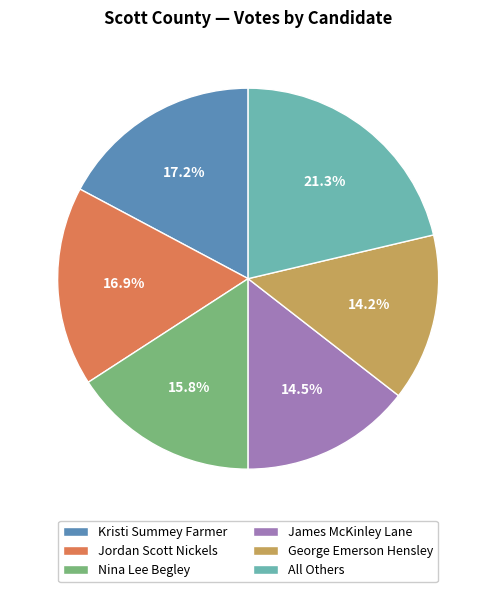

Is there a majority slice in this chart?

No